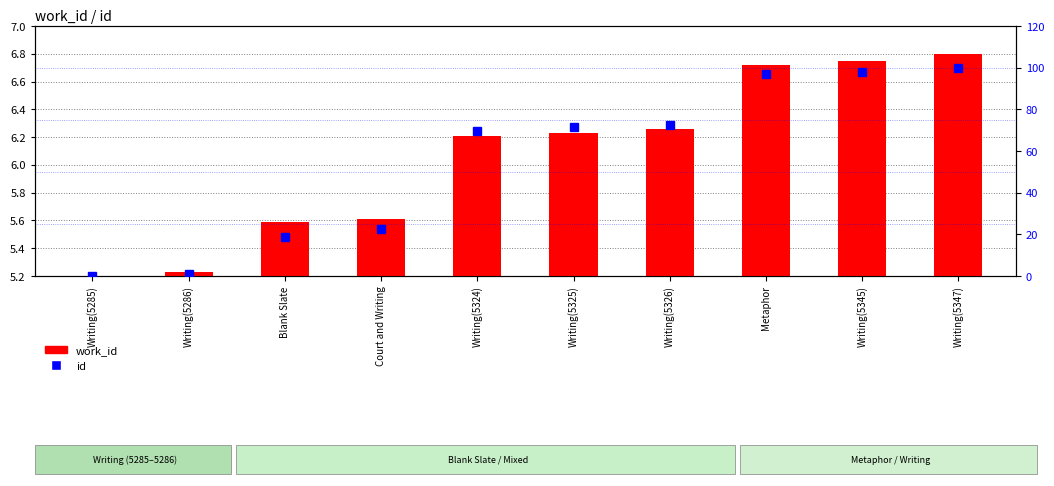

What is the label of the 6th bar from the left?

Writing(5325)